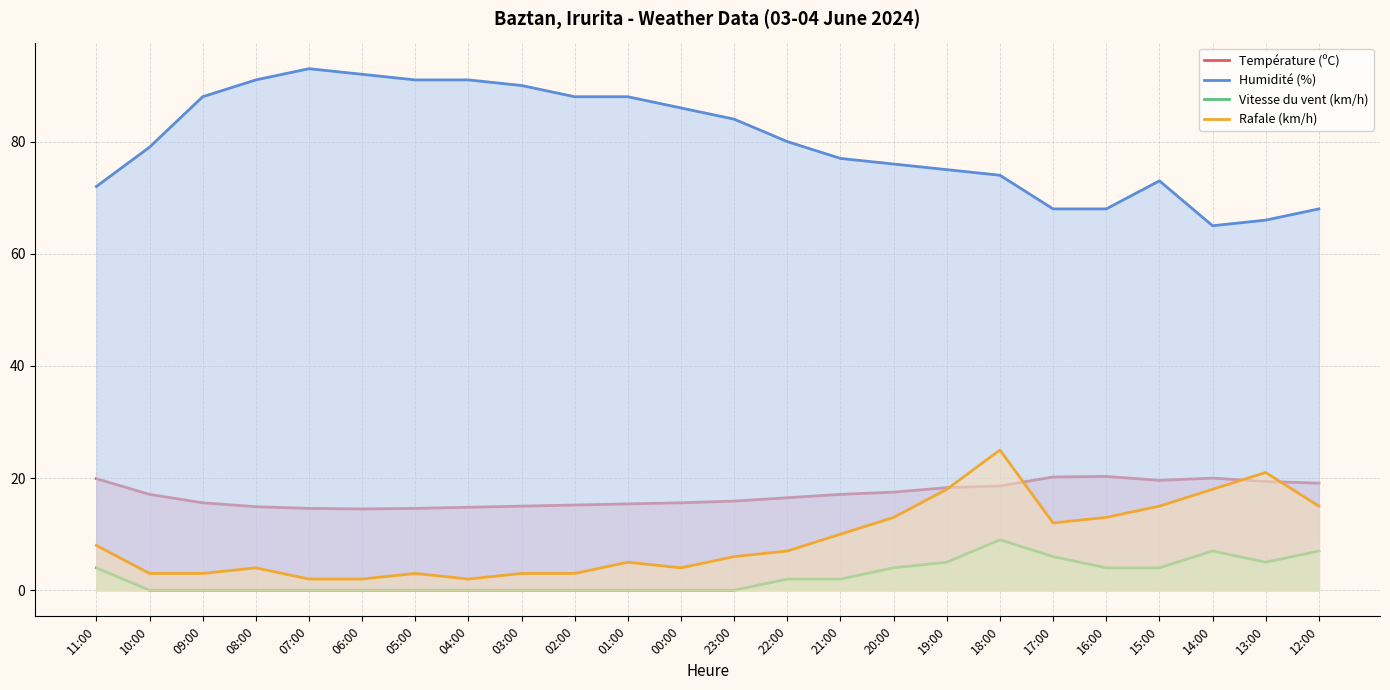

Rank the series at 22:00 from lowest to highest value.

Vitesse du vent (km/h), Rafale (km/h), Température (ºC), Humidité (%)